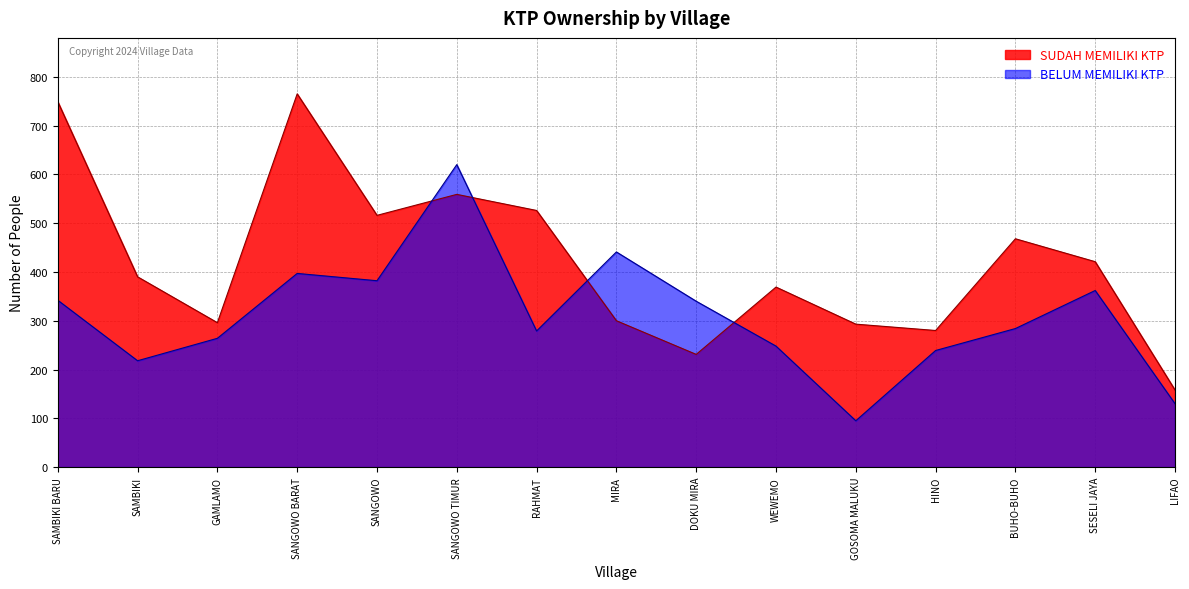

At how many categories does at least one series exceed 526?

3